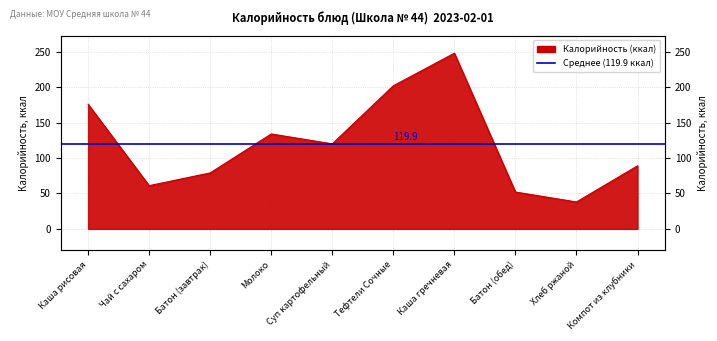

List the labels in order of value, smallest first.

Хлеб ржаной, Батон (обед), Чай с сахаром, Батон (завтрак), Компот из клубники, Суп картофельный, Молоко, Каша рисовая, Тефтели Сочные, Каша гречневая